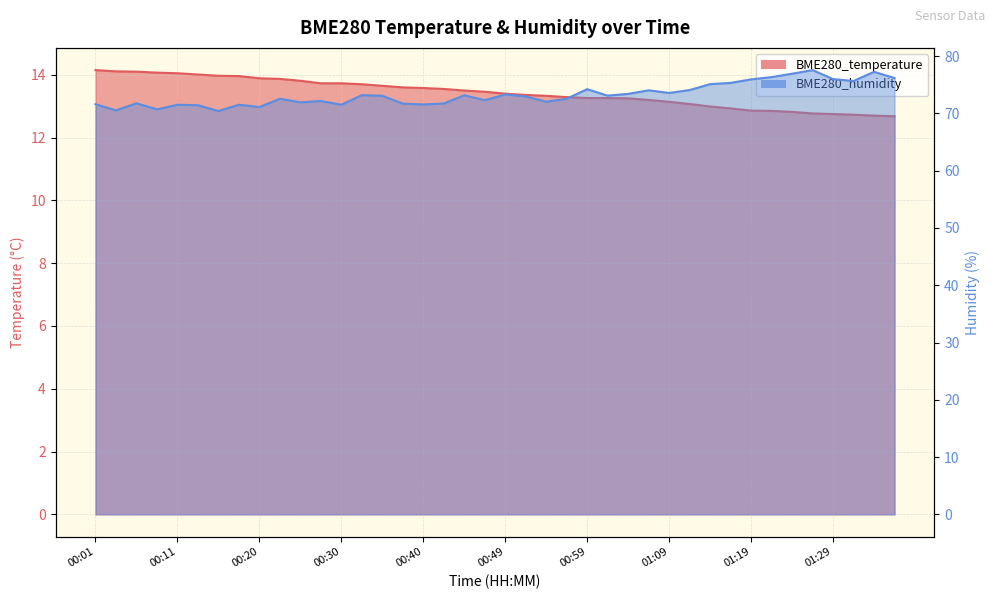

How many values in the BME280_temperature series are below 13?

10